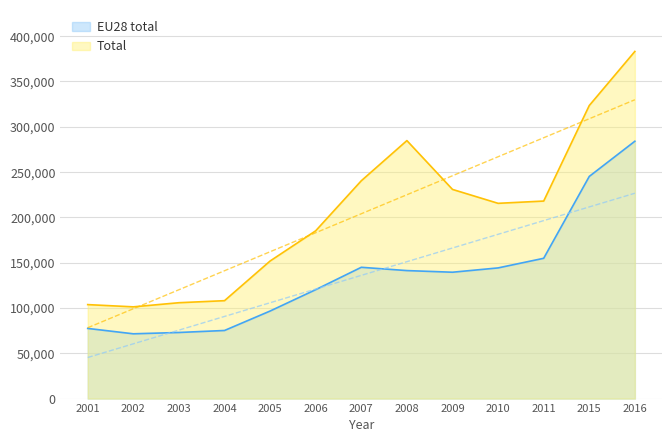

At which category does EU28 total reach its first local valley?

2002